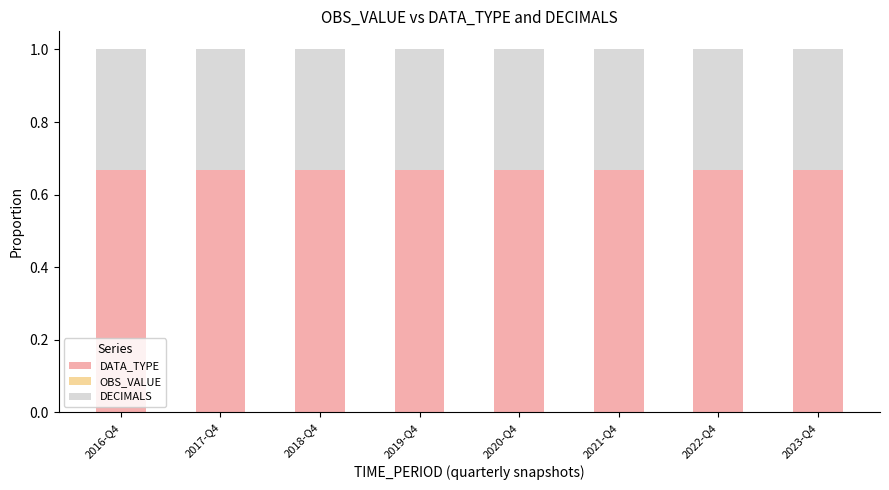

What is the total value across all series at 2021-Q4?

1.0